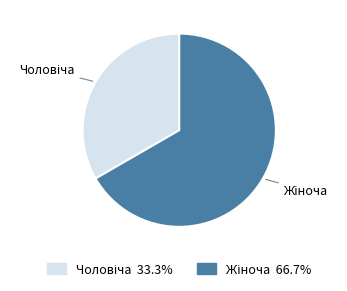

Is there a majority slice in this chart?

Yes